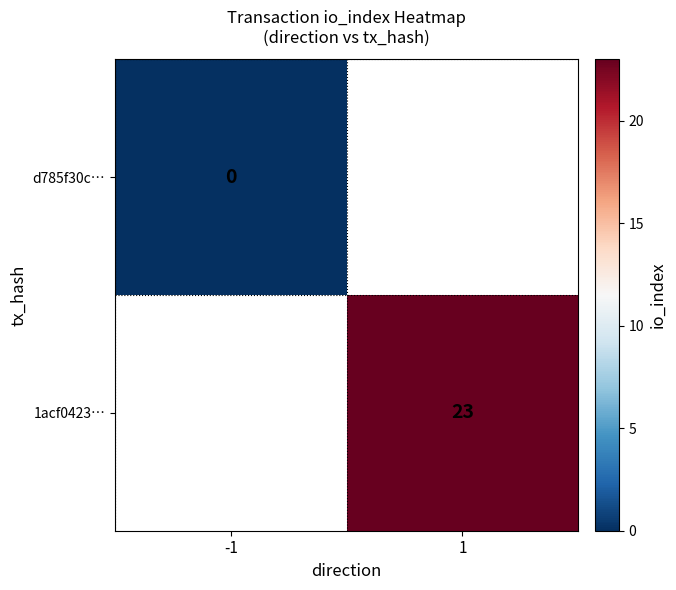

What is the maximum value shown in the chart?

23.0